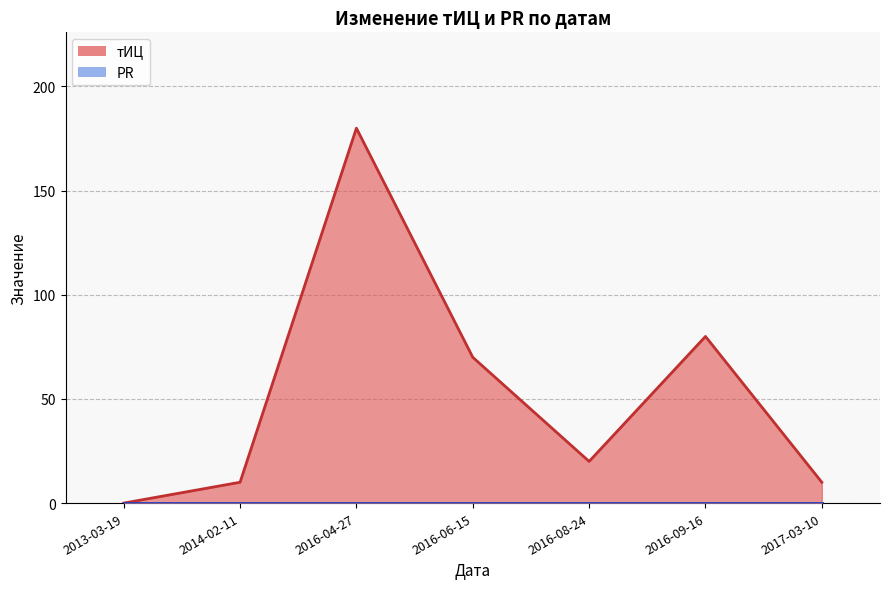

How many lines are shown in the chart?

2